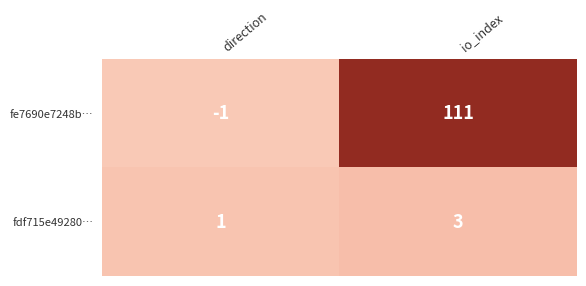

At which category does the chart reach its minimum across all series?

direction